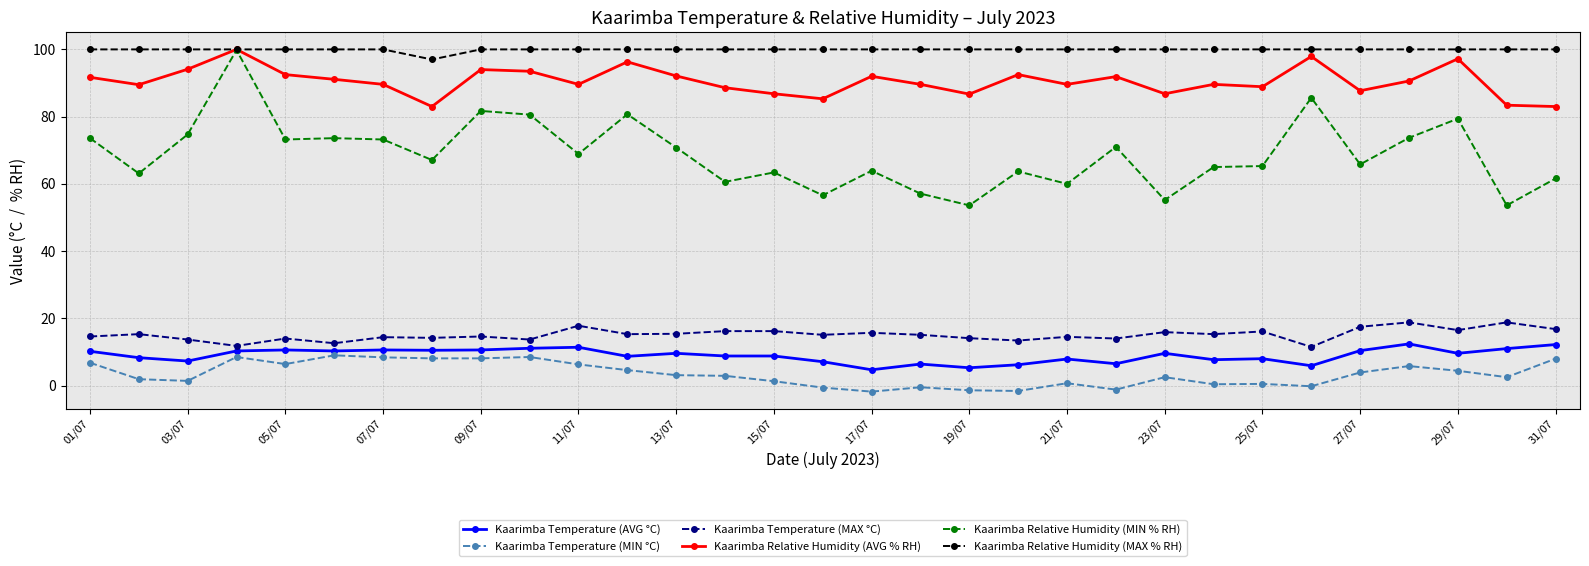

Which series has the largest total across all categories?

Kaarimba Relative Humidity (MAX % RH)